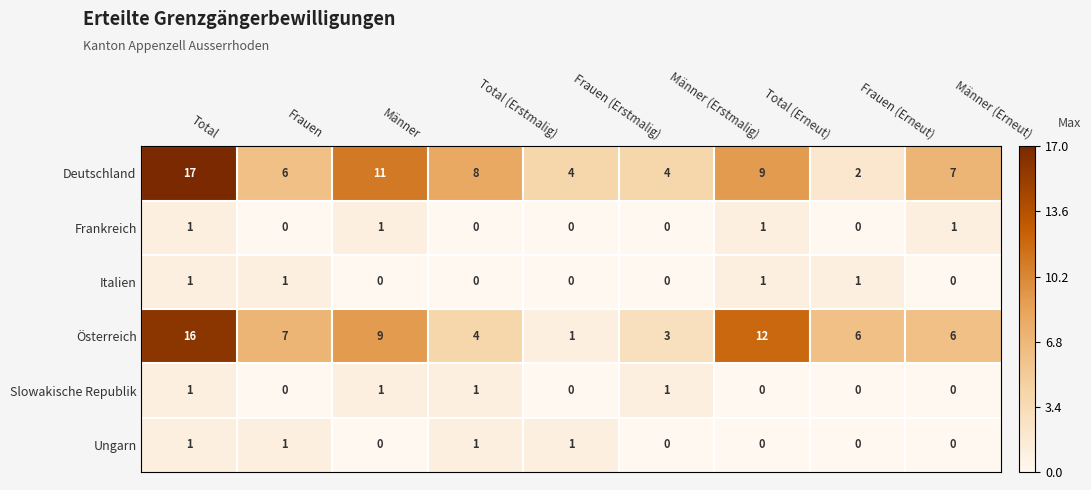

Is it true that Deutschland equals 17 at Total?

True